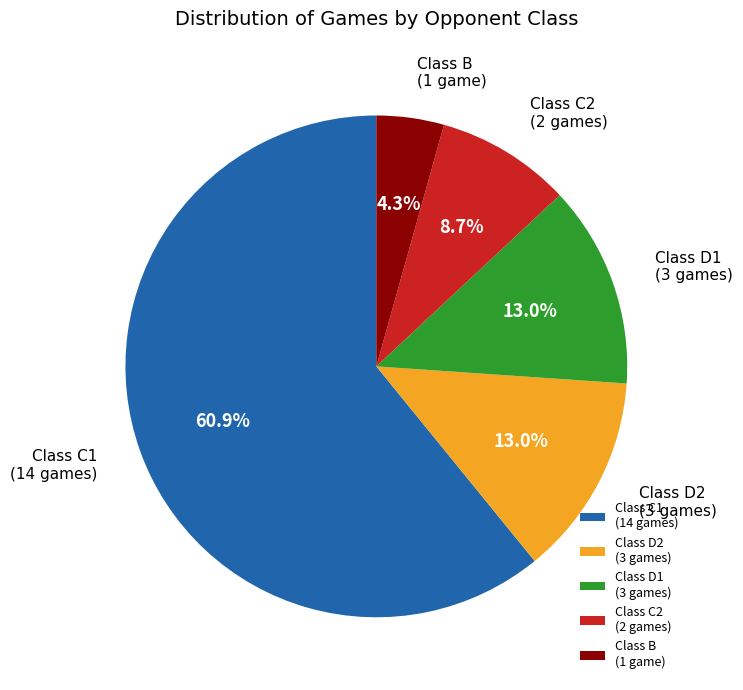

Which category has the biggest portion of the pie?

Class C1 (14 games)